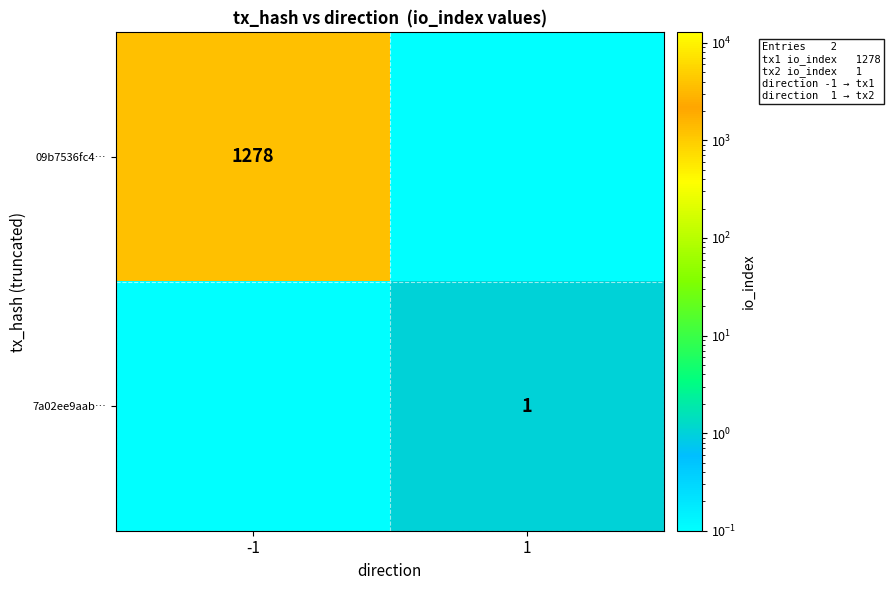

Is it true that 7a02ee9aab… equals 1.0 at 1?

True